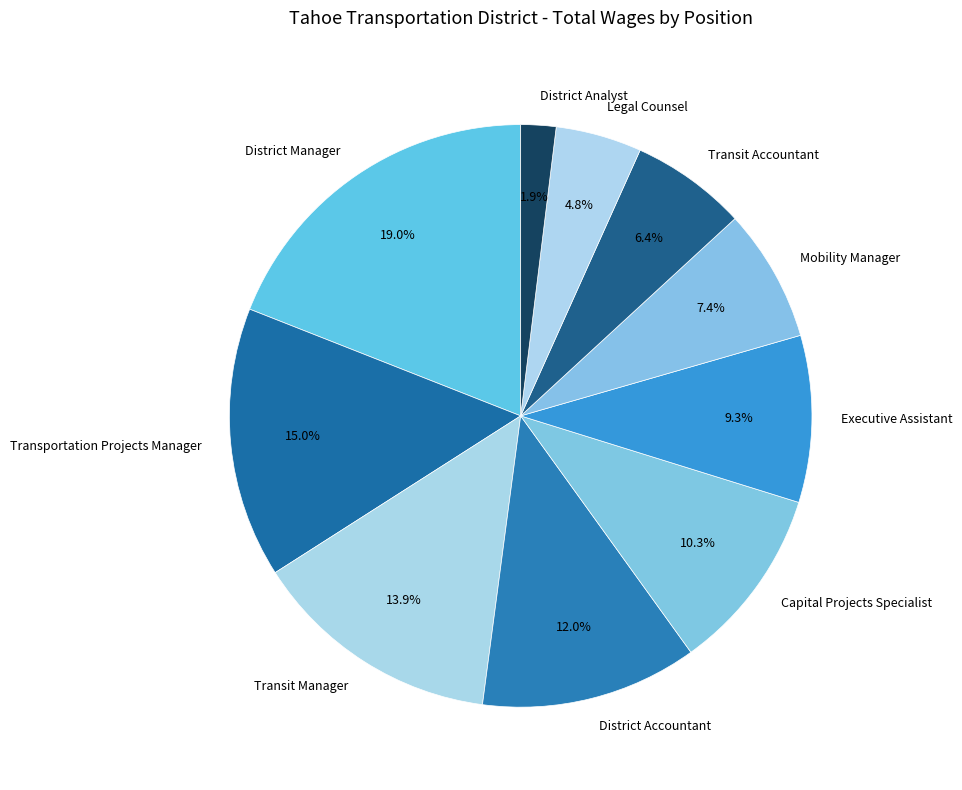

Does any single category account for the majority?

No